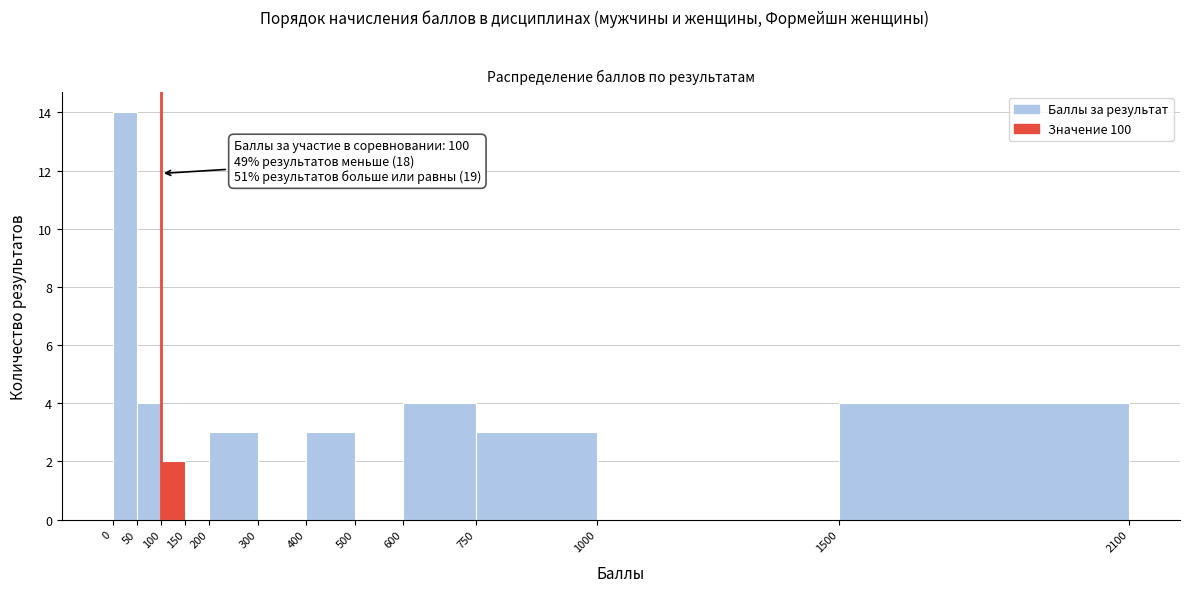

Which range on the x-axis has the tallest bar?

0 to 50